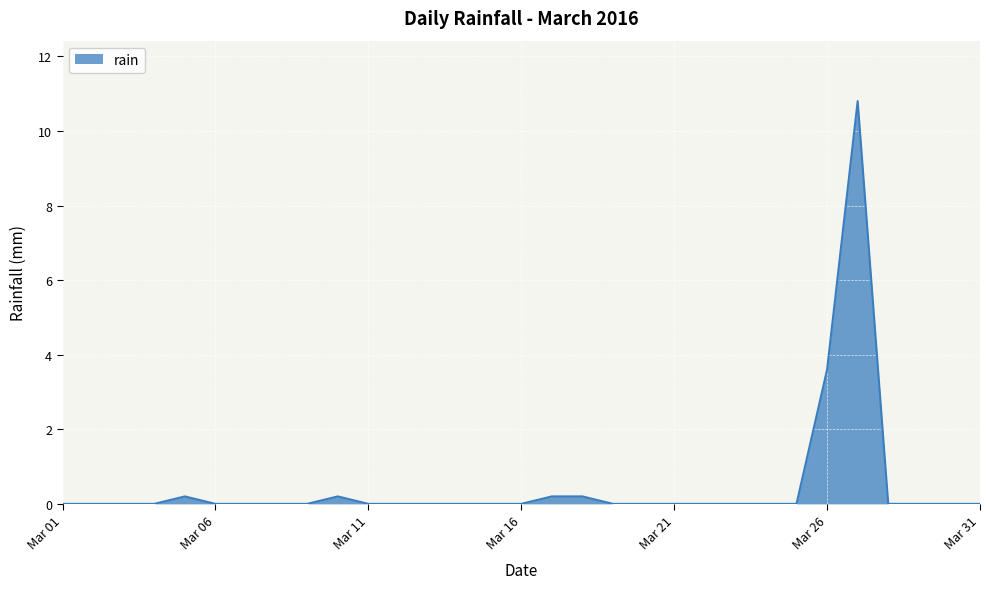

What is the difference between the second highest and second lowest values?

3.6